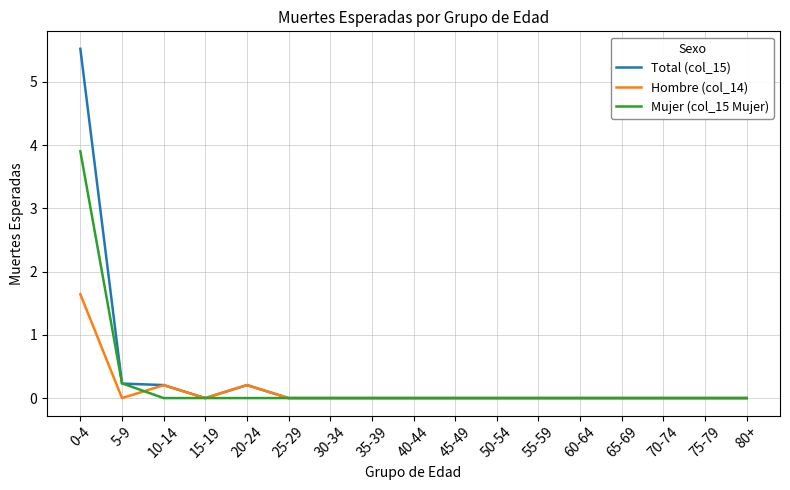

Which series has the largest range (max minus min)?

Total (col_15)